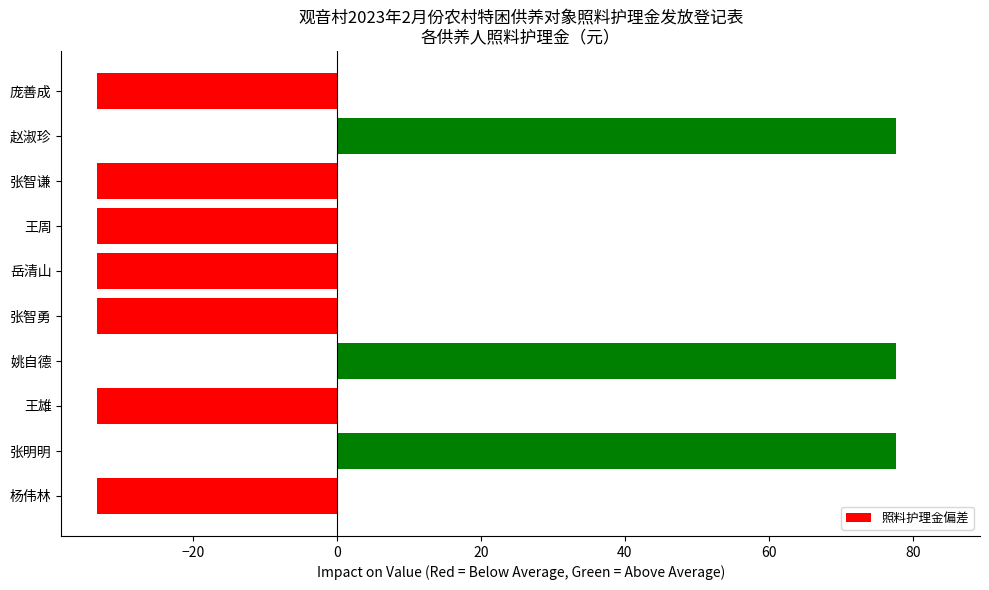

How many values are below zero?

7